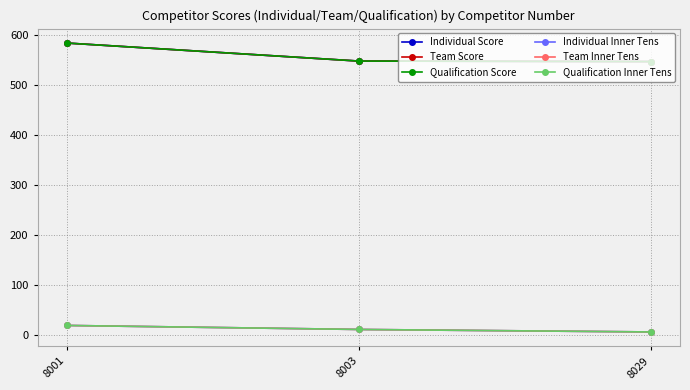

Does the chart have visible grid lines?

Yes